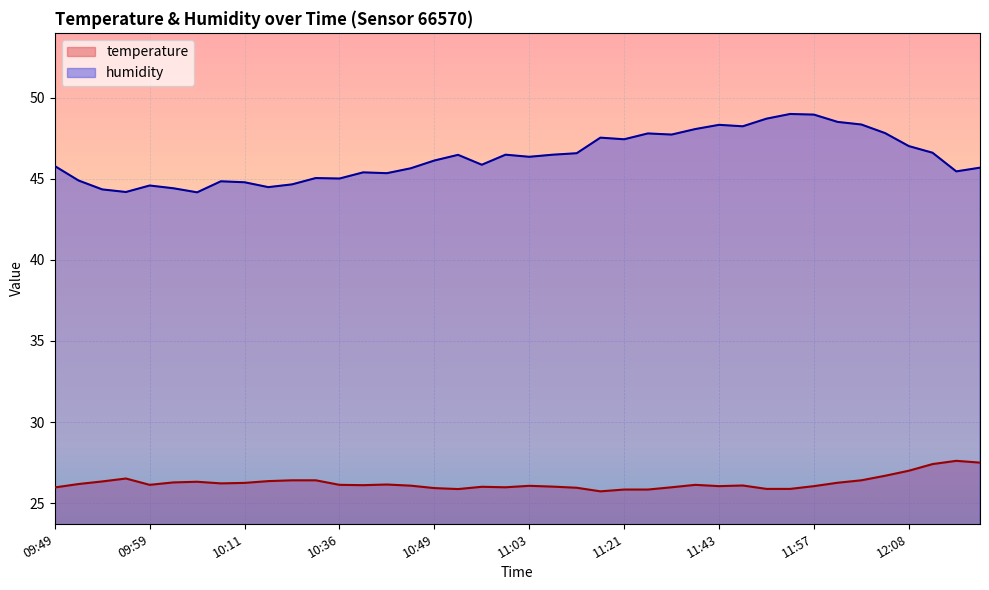

How many lines are shown in the chart?

2